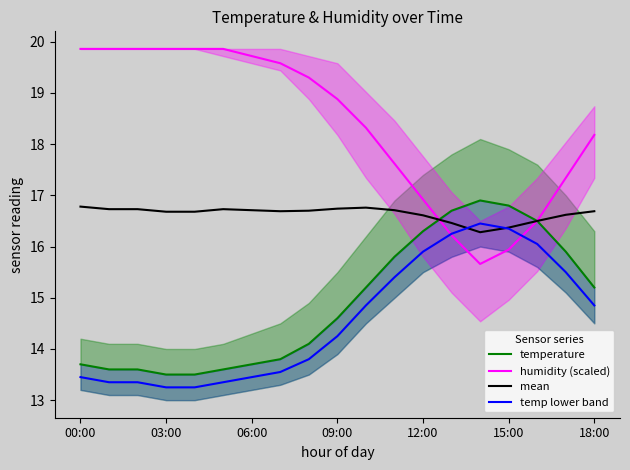

At which label is humidity (scaled) closest to 17?

12:00